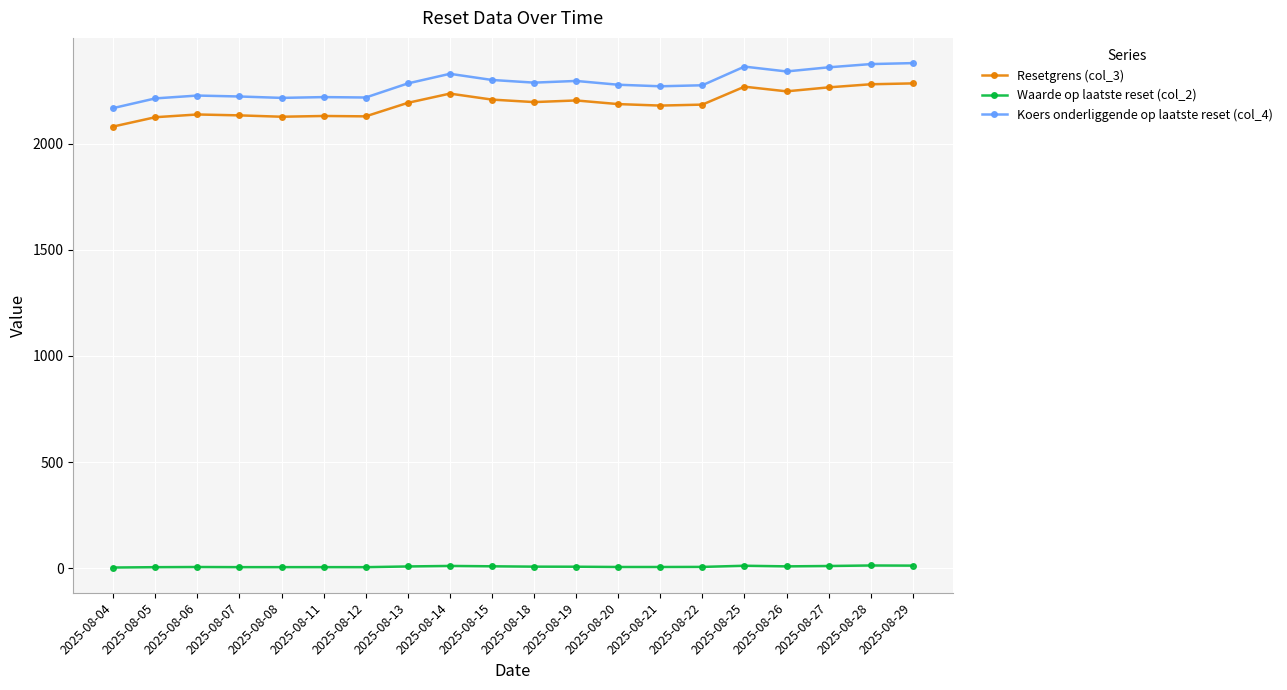

Which series has the largest total across all categories?

Koers onderliggende op laatste reset (col_4)